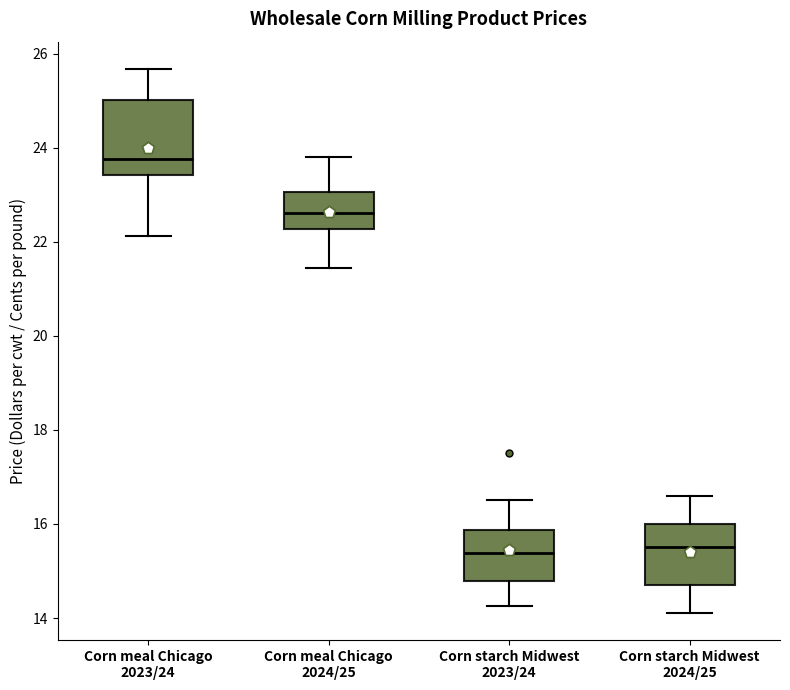

Reading left to right, read every box against the y-axis: the position of its median line, the range the box covers, and the ends of its whiskers. The values are not printed on the chart, so give them approximately, as read against the axis.

Corn meal Chicago 2023/24: median 23.8, box 23.4 to 25.0, whiskers 22.2 to 25.6
Corn meal Chicago 2024/25: median 22.6, box 22.2 to 23.0, whiskers 21.4 to 23.8
Corn starch Midwest 2023/24: median 15.4, box 14.8 to 15.8, whiskers 14.2 to 16.6
Corn starch Midwest 2024/25: median 15.6, box 14.6 to 16.0, whiskers 14.2 to 16.6